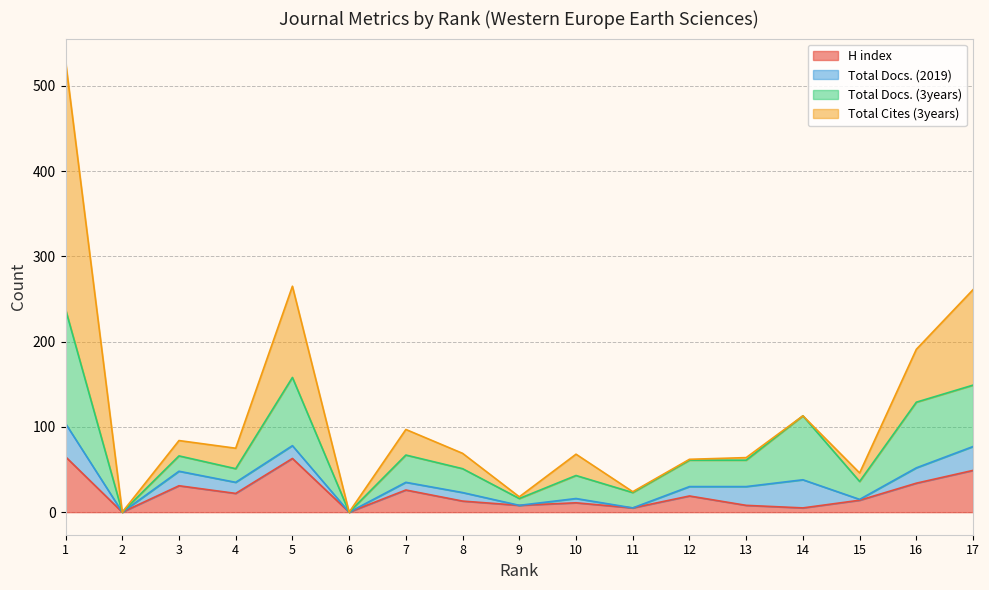

Does the chart display data point markers on the line(s)?

No